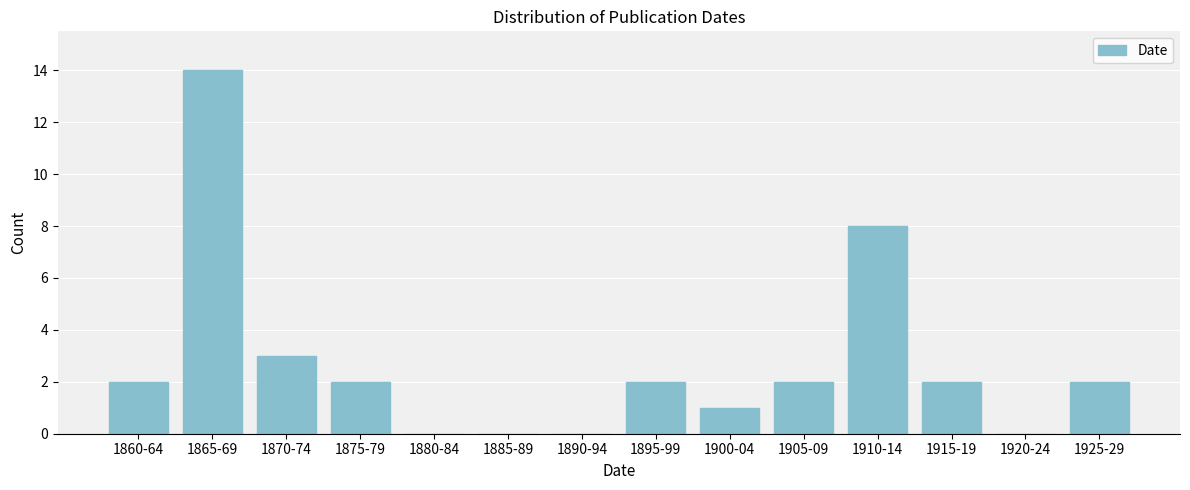

Reading left to right, what are all the values shown in this chart?

1860-64=2	1865-69=14	1870-74=3	1875-79=2	1880-84=0	1885-89=0	1890-94=0	1895-99=2	1900-04=1	1905-09=2	1910-14=8	1915-19=2	1920-24=0	1925-29=2